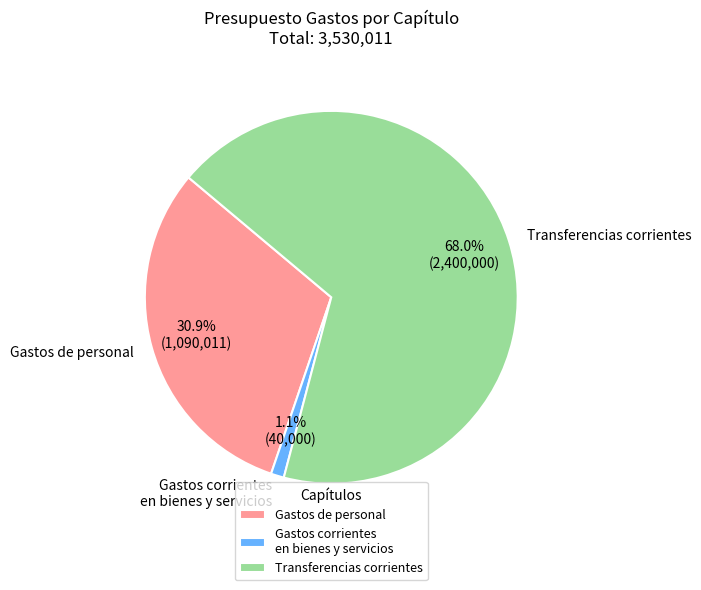

Which category has the biggest portion of the pie?

Transferencias corrientes